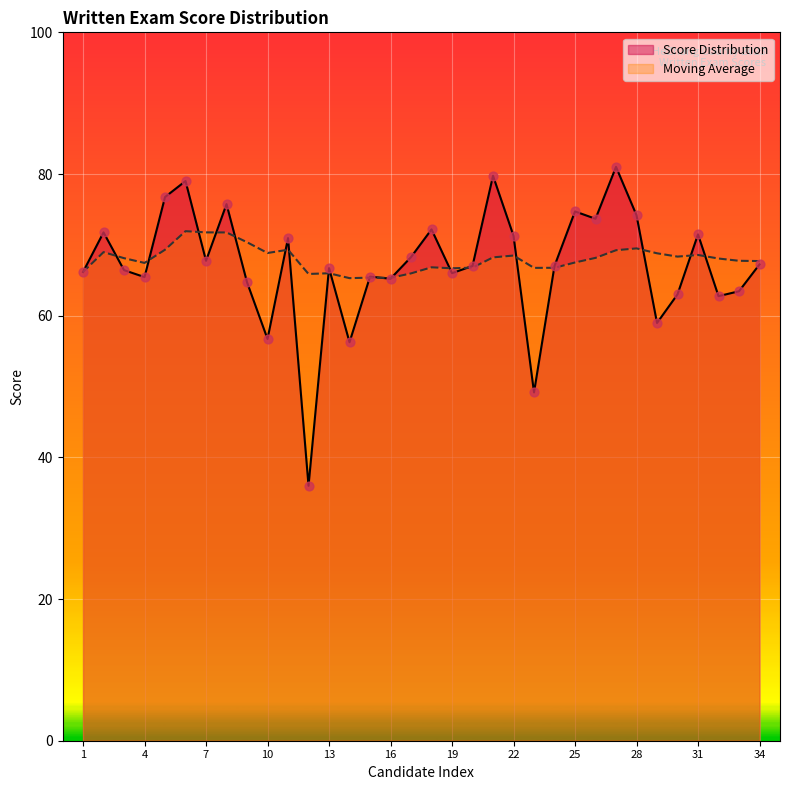

Is the value of Moving Average at 2 greater than the value of Score Distribution at 30?

Yes